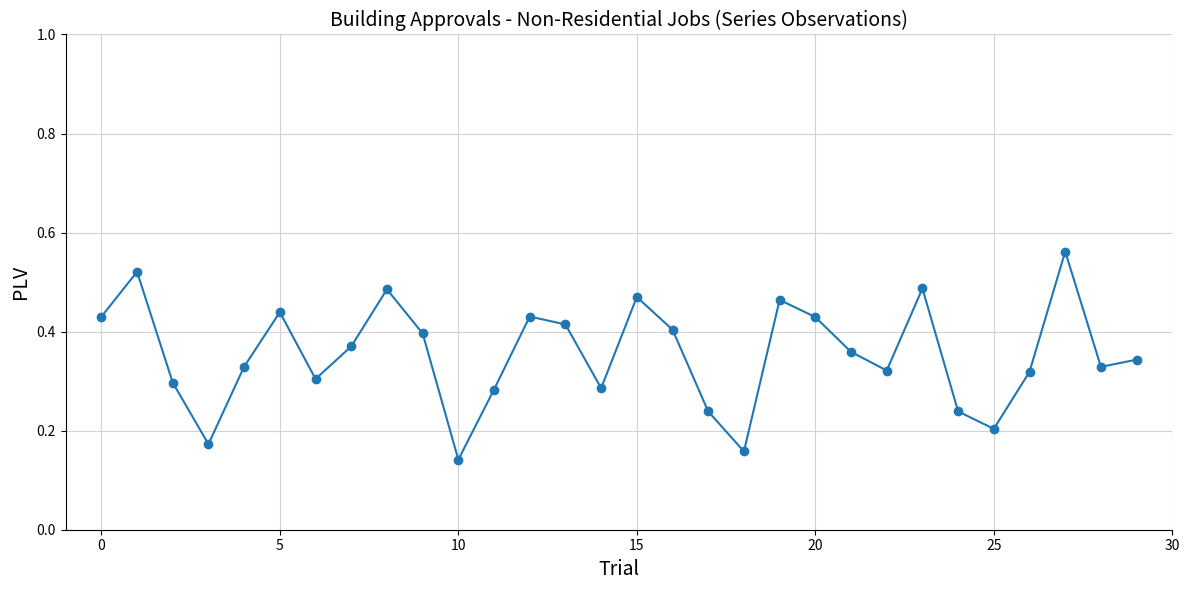

Count the values in the range 0 to 1.

30